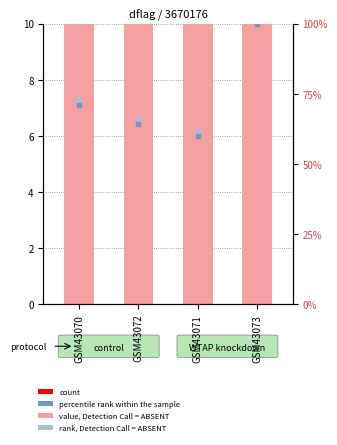

At which category is the sum across all series the highest?

GSM43073